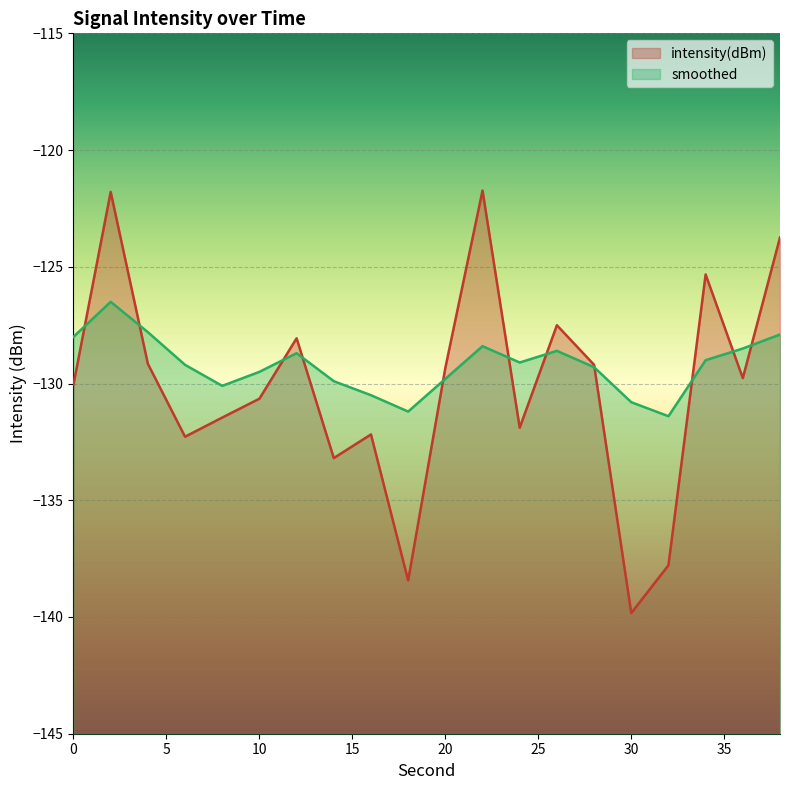

Which category has the lowest value in the intensity(dBm) series?

30